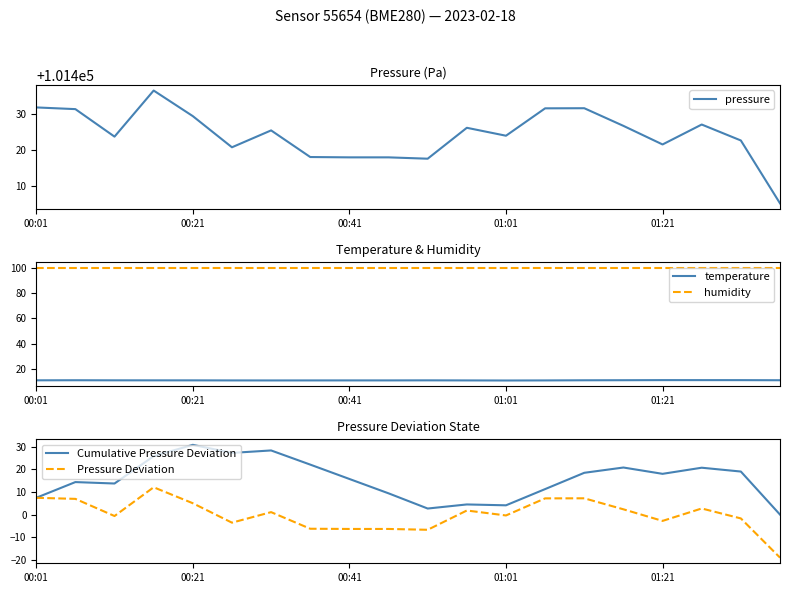

What is the spread (max minus min) of values at 19?

101424.4